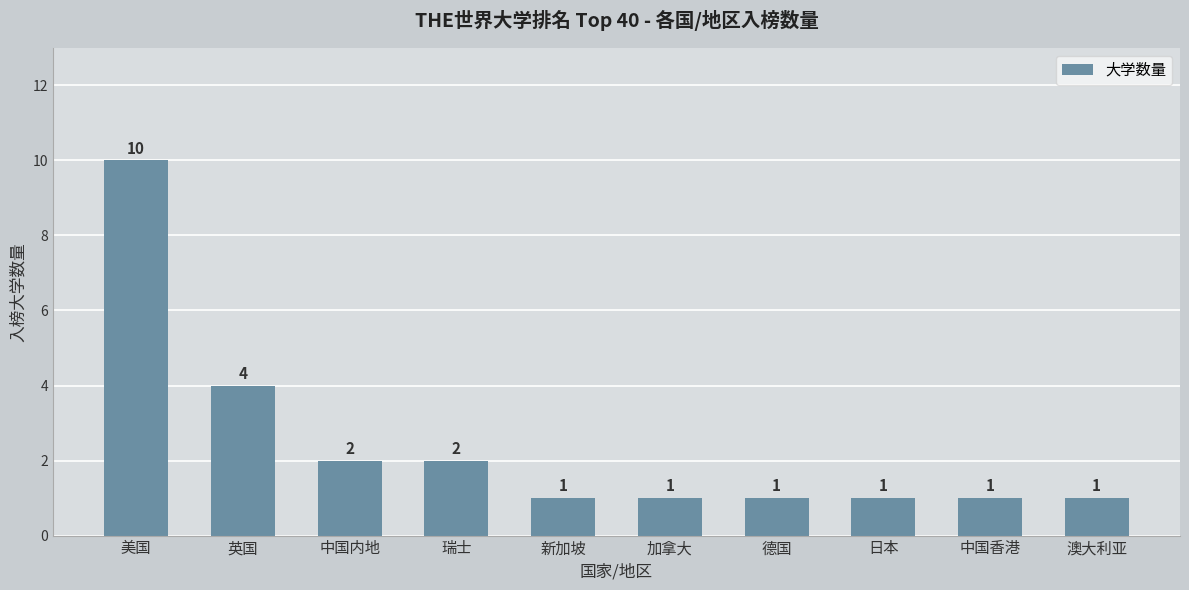

What is the greatest value displayed?

10